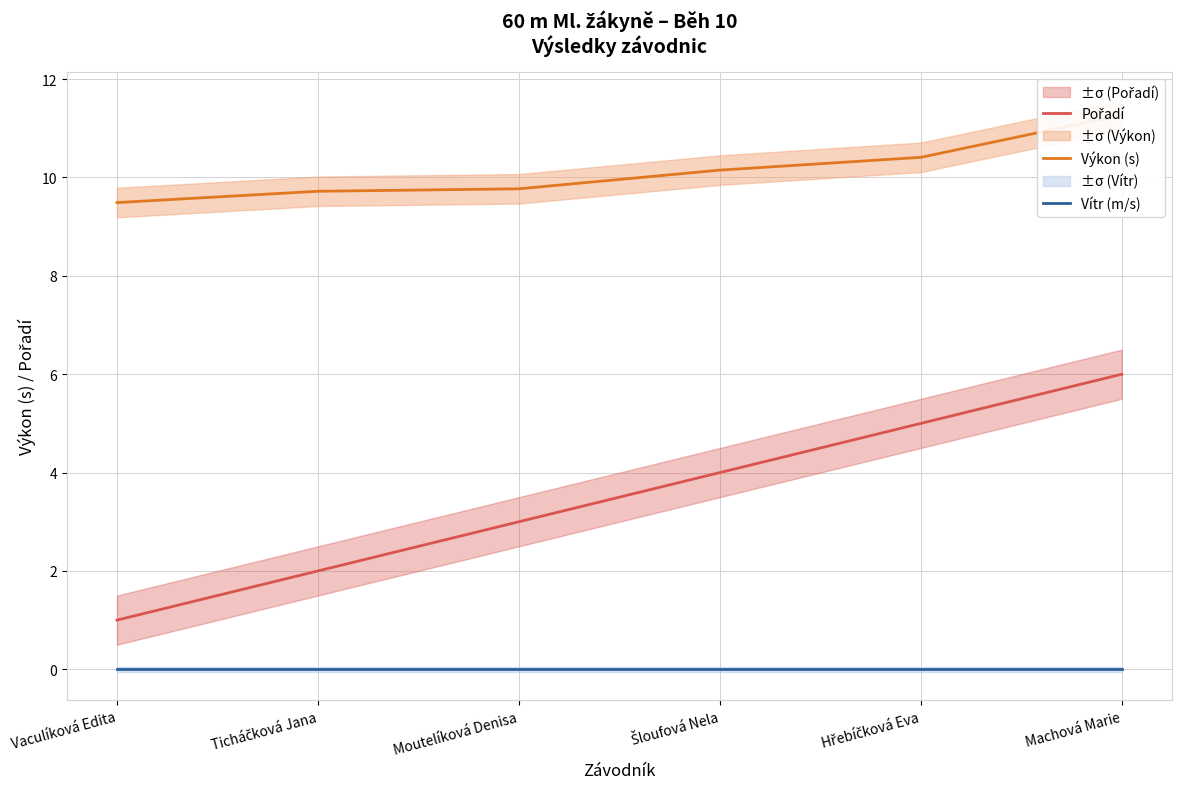

What is the difference between the Pořadí values at Šloufová Nela and Vaculíková Edita?

3.0